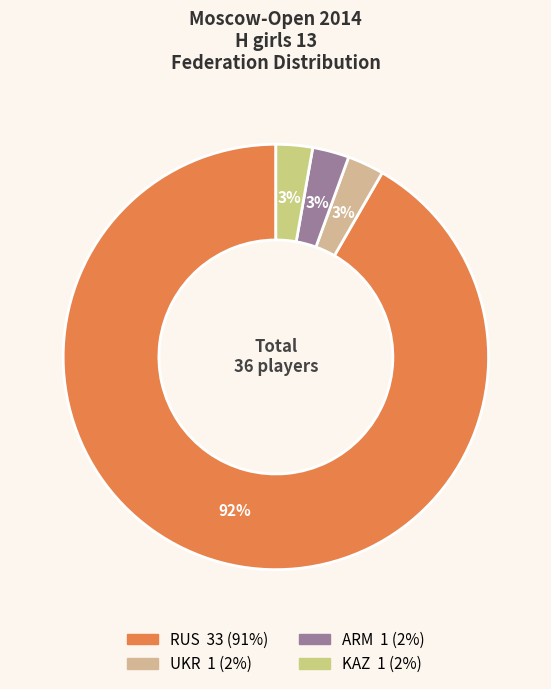

Does KAZ represent more than half of the total?

No